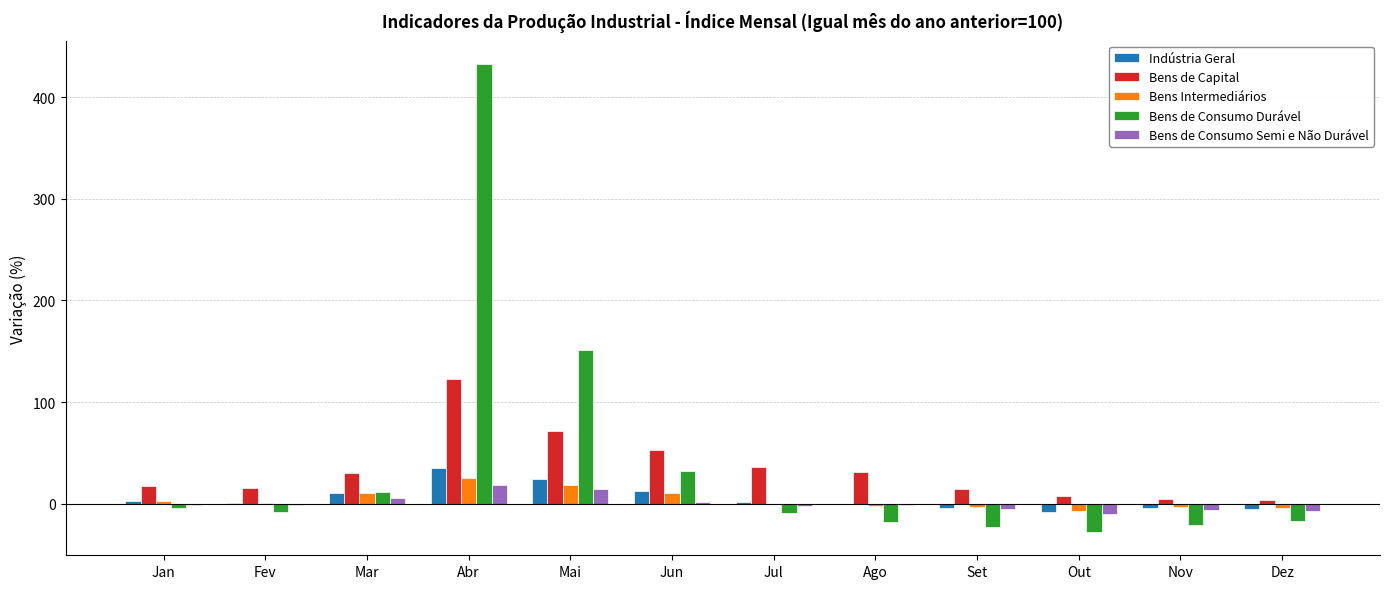

Which series has the largest range (max minus min)?

Bens de Consumo Durável